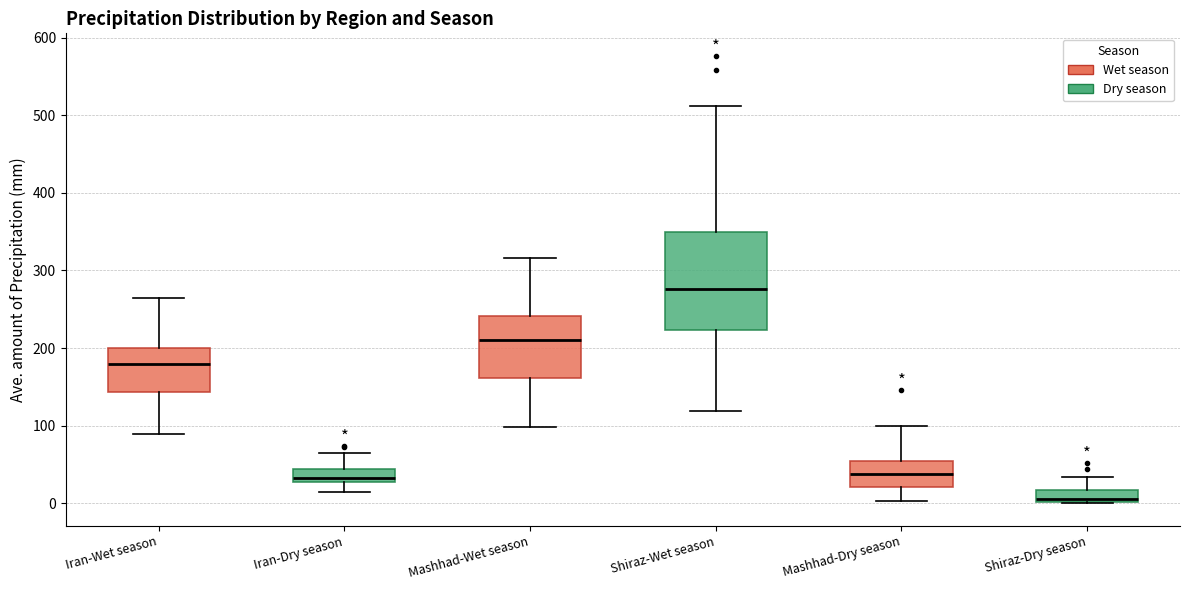

Reading left to right, transcribe this box plot: for each box, give where its median line is, the range the box spans, and where its two whiskers end, as read against the y-axis. The values are not printed on the chart, so give them approximately, as read against the axis.

Iran-Wet season: median 180, box 140 to 200, whiskers 90 to 270
Iran-Dry season: median 30 (just above the box's lower edge), box 30 to 40, whiskers 20 to 70
Mashhad-Wet season: median 210, box 160 to 240, whiskers 100 to 320
Shiraz-Wet season: median 280, box 220 to 350, whiskers 120 to 510
Mashhad-Dry season: median 40, box 20 to 50, whiskers 0 to 100
Shiraz-Dry season: median 10, box 0 to 20, whiskers 0 to 30